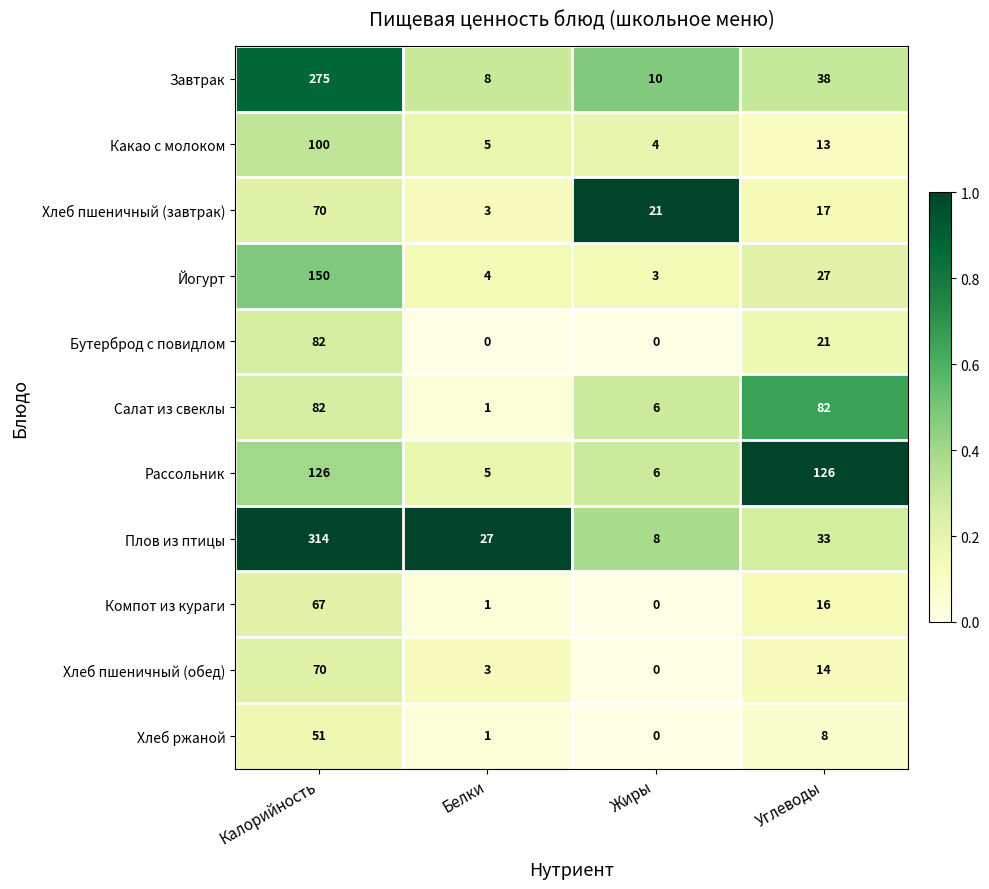

Which series has the largest total across all categories?

Плов из птицы